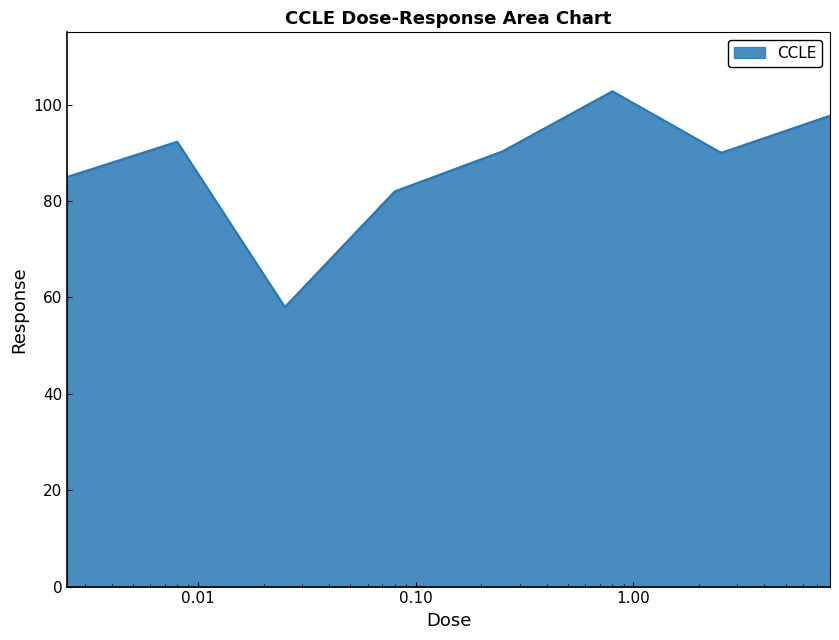

What is the difference between the second highest and minimum values?

39.7